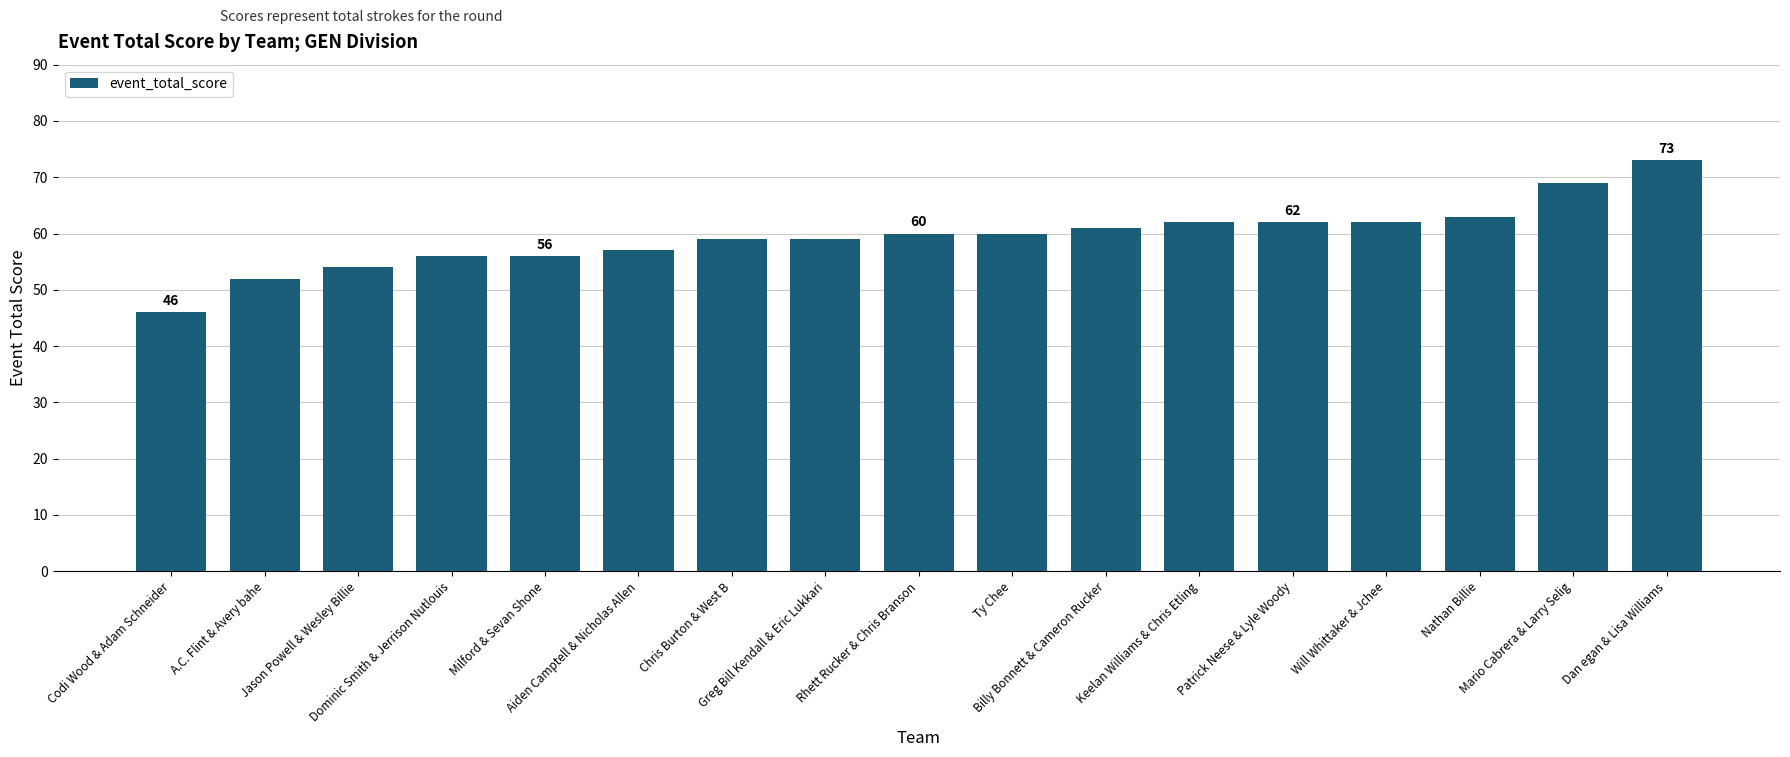

What position from the left is Dan egan & Lisa Williams?

17